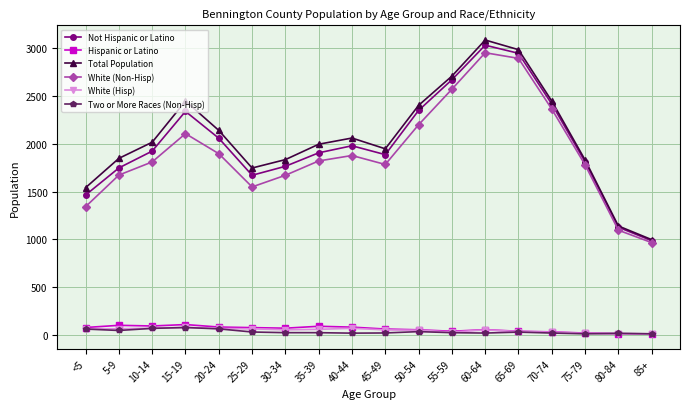

Is the value of White (Non-Hisp) at <5 greater than the value of White (Hisp) at 50-54?

Yes